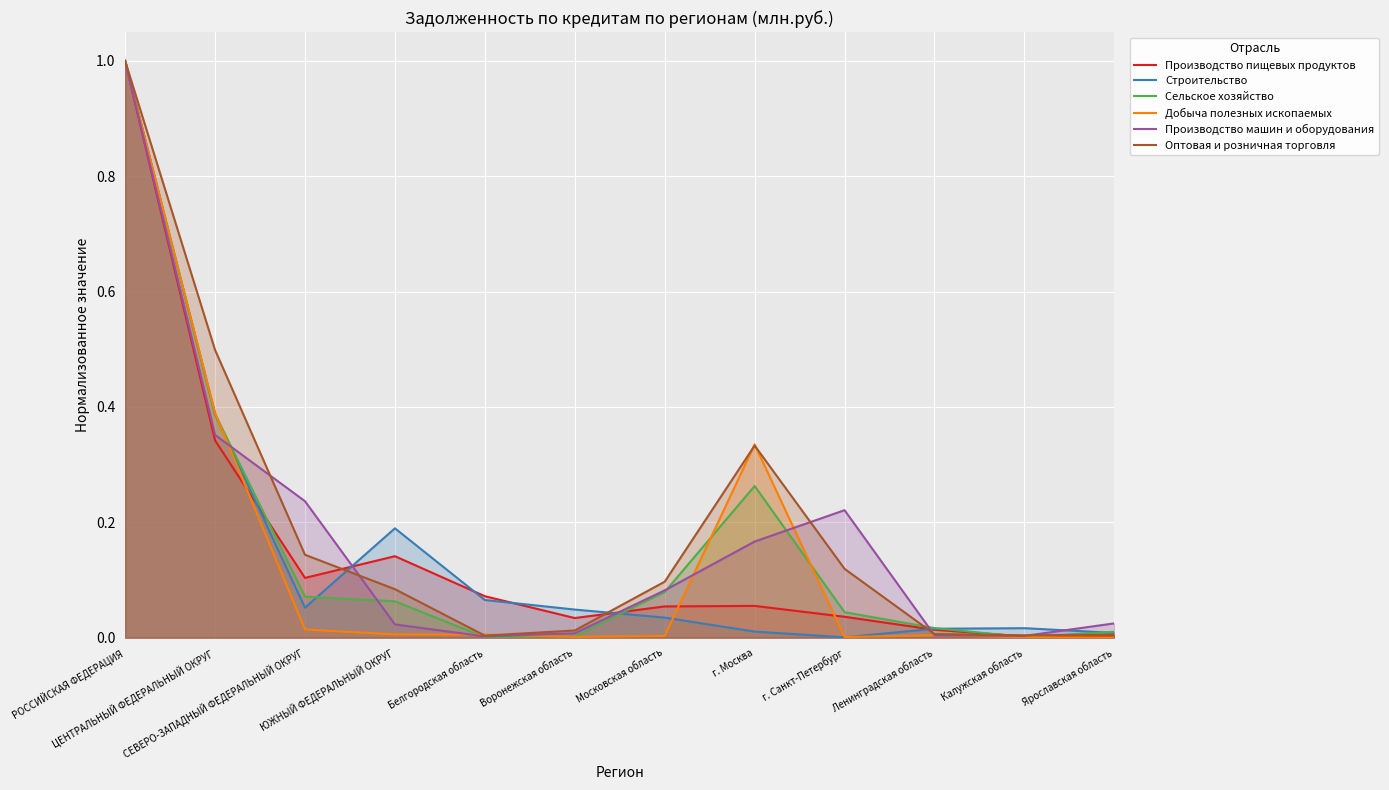

Reading right to left, extract all data points from this chart.

Производство пищевых продуктов: 0.0	0.0	0.0	0.0	0.1	0.1	0.0	0.1	0.1	0.1	0.3	1.0
Строительство: 0.0	0.0	0.0	0.0	0.0	0.0	0.0	0.1	0.2	0.1	0.4	1.0
Сельское хозяйство: 0.0	0.0	0.0	0.0	0.3	0.1	0.0	0.0	0.1	0.1	0.4	1.0
Добыча полезных ископаемых: 0.0	0.0	0.0	0.0	0.3	0.0	0.0	0.0	0.0	0.0	0.4	1.0
Производство машин и оборудования: 0.0	0.0	0.0	0.2	0.2	0.1	0.0	0.0	0.0	0.2	0.4	1.0
Оптовая и розничная торговля: 0.0	0.0	0.0	0.1	0.3	0.1	0.0	0.0	0.1	0.1	0.5	1.0